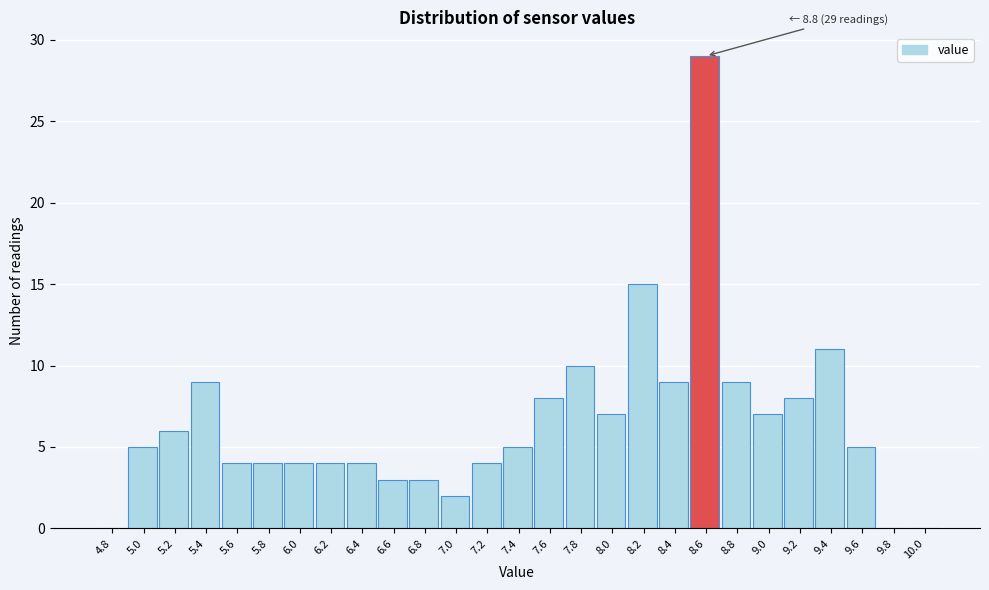

Reading right to left, transcribe all the data shown in this chart.

10.0=0	9.8=0	9.6=5	9.4=11	9.2=8	9.0=7	8.8=9	8.6=29	8.4=9	8.2=15	8.0=7	7.8=10	7.6=8	7.4=5	7.2=4	7.0=2	6.8=3	6.6=3	6.4=4	6.2=4	6.0=4	5.8=4	5.6=4	5.4=9	5.2=6	5.0=5	4.8=0